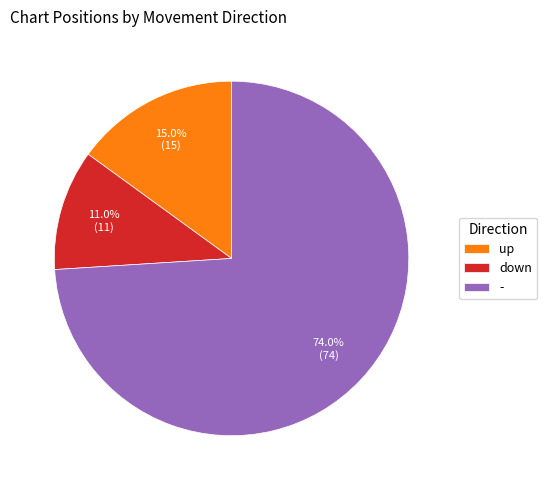

Count the number of slices in the pie.

3